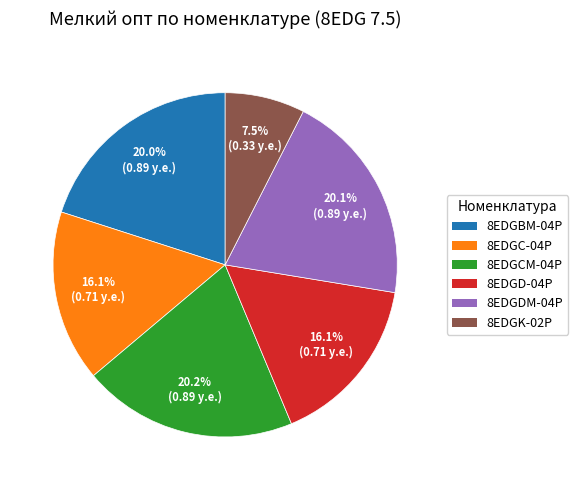

Is there a majority slice in this chart?

No